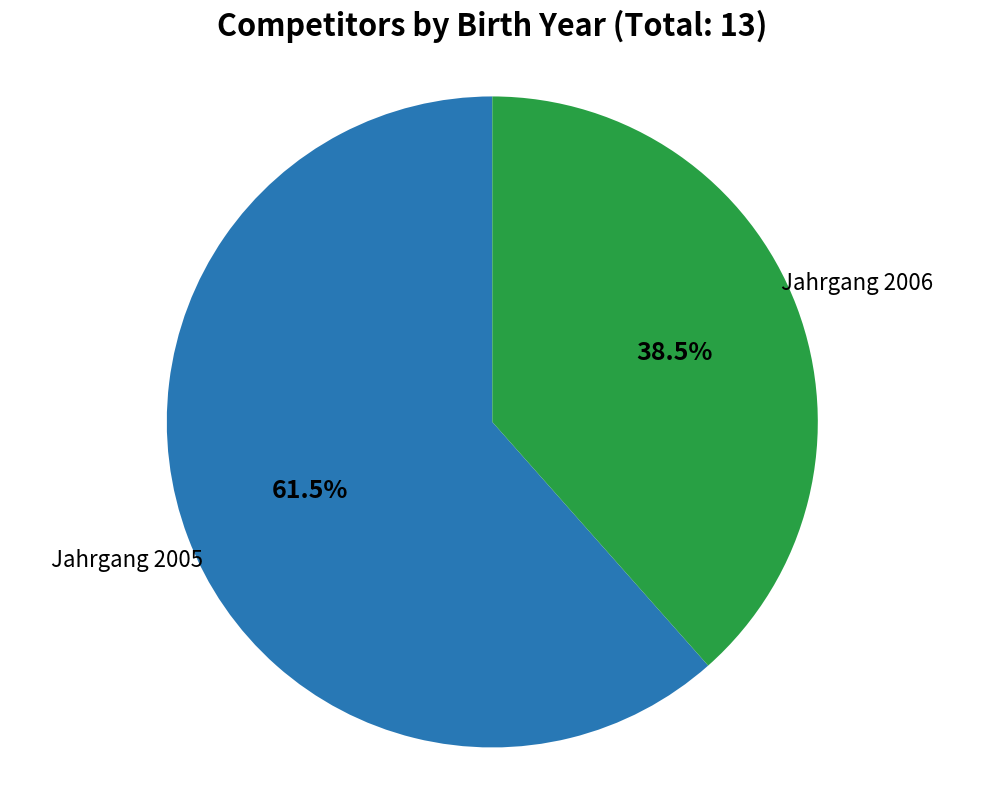

Is there a majority slice in this chart?

Yes